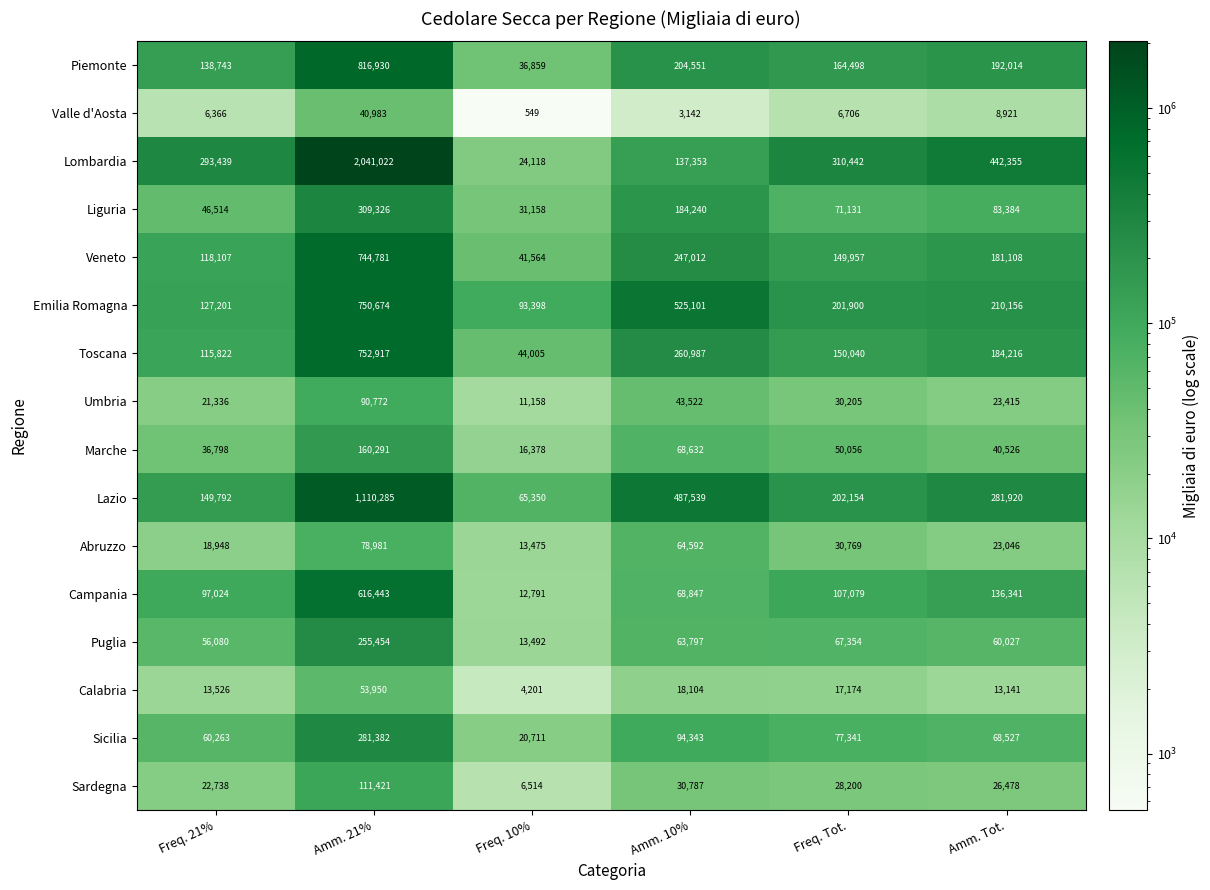

List the series in order of their peak value, lowest first.

Valle d'Aosta, Calabria, Abruzzo, Umbria, Sardegna, Marche, Puglia, Sicilia, Liguria, Campania, Veneto, Emilia Romagna, Toscana, Piemonte, Lazio, Lombardia